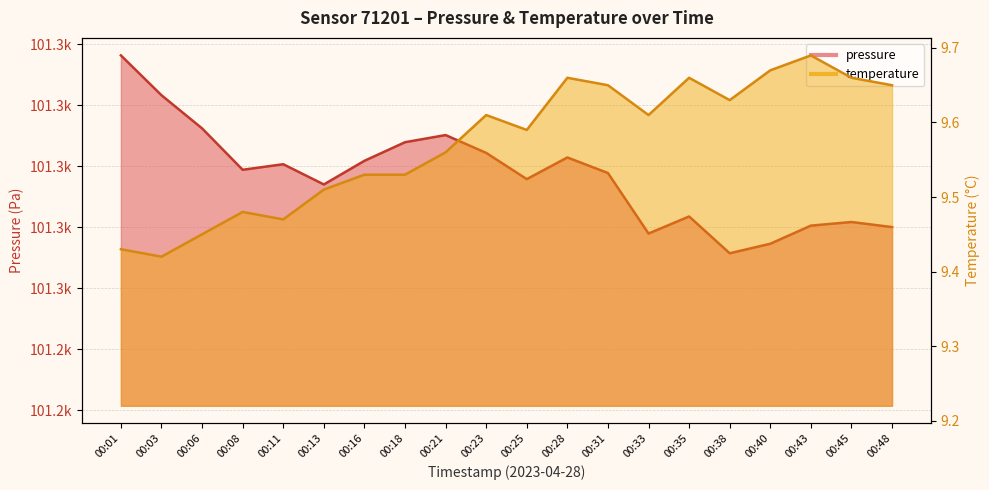

Which series has the largest total across all categories?

pressure